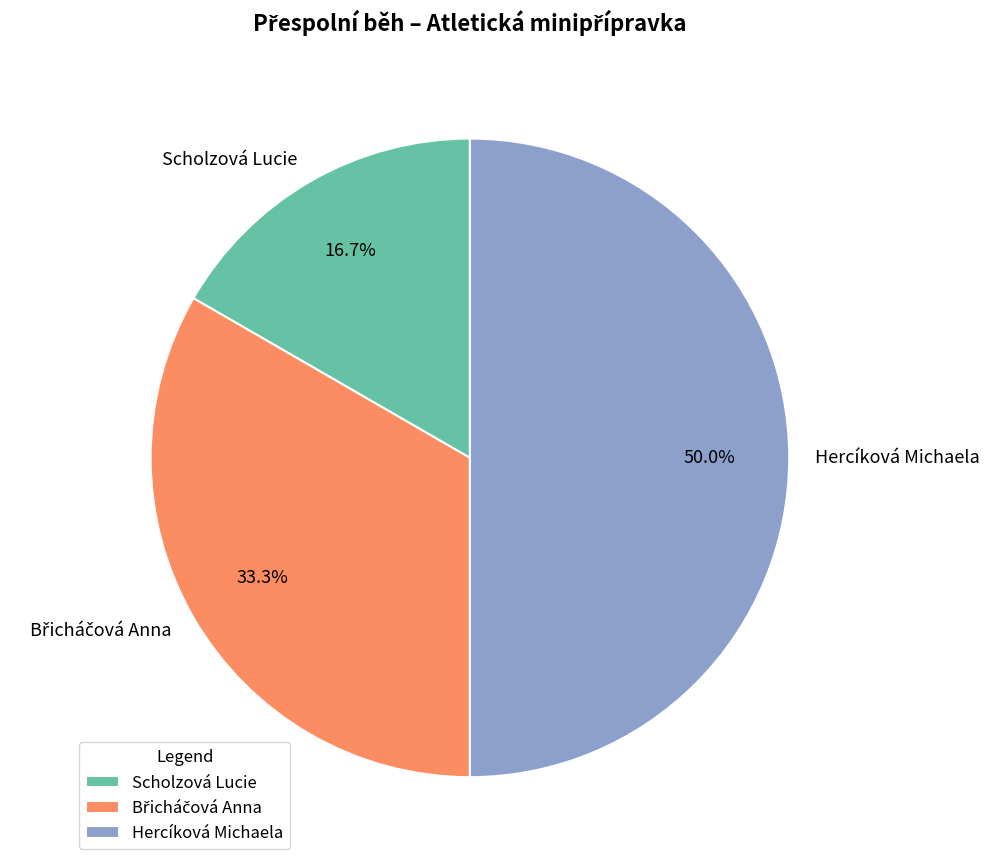

How many segments does this pie chart have?

3